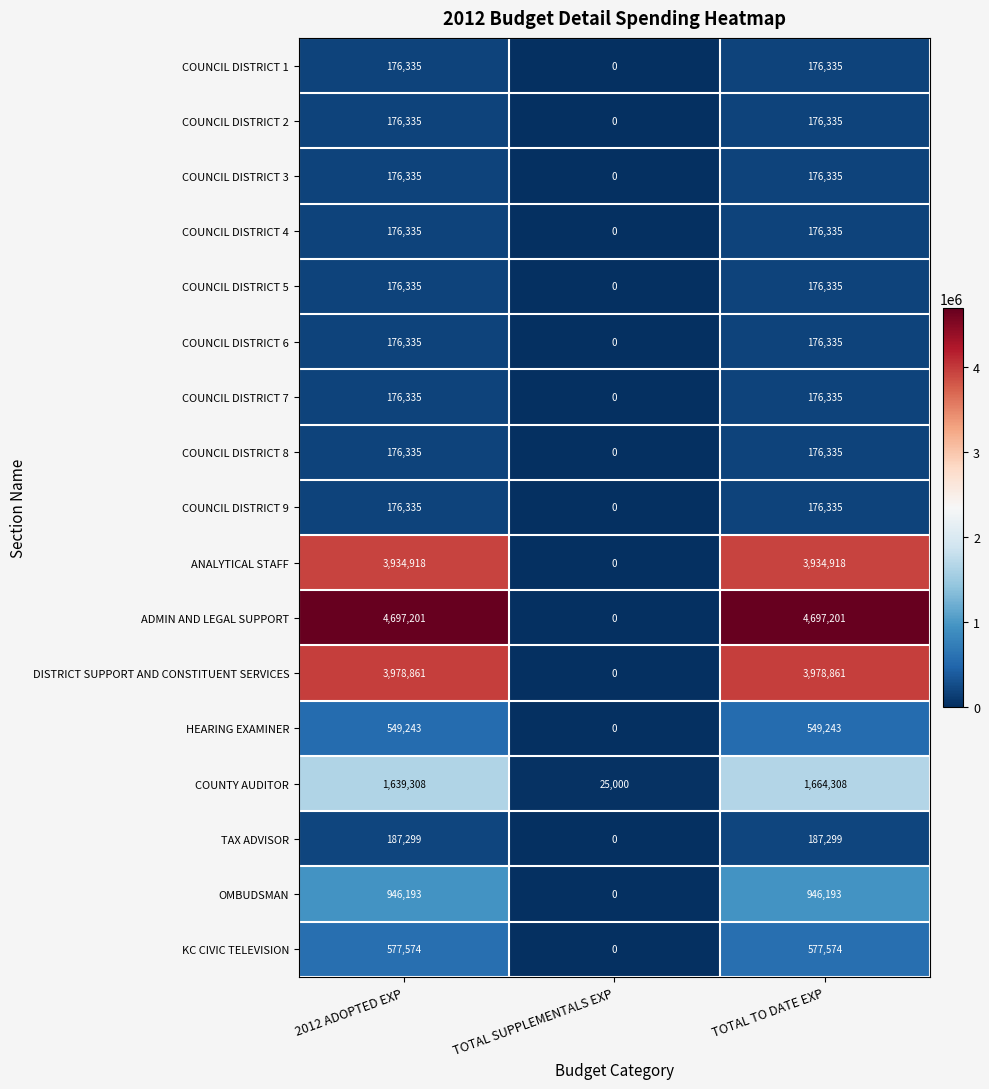

True or false: COUNTY AUDITOR has a value of 9634 at TOTAL SUPPLEMENTALS EXP.

False